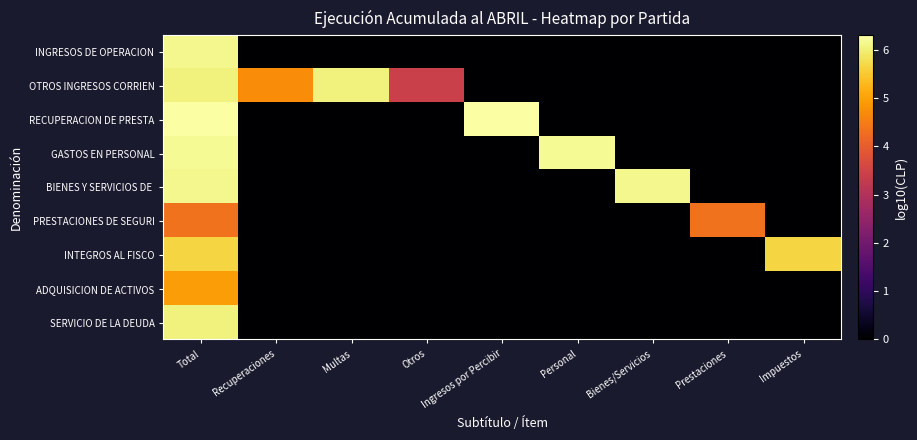

At which category is the sum across all series the highest?

Total